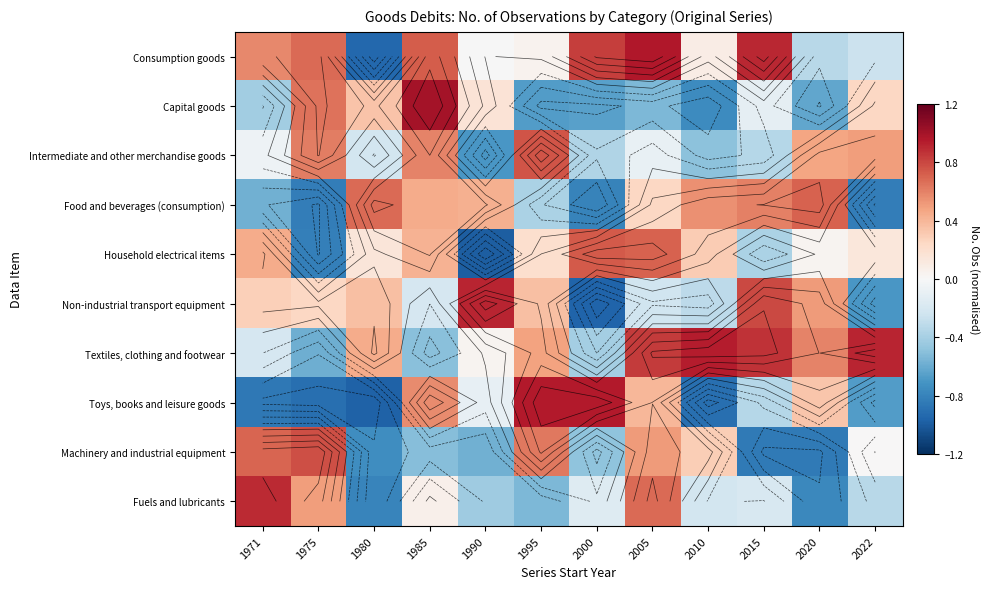

At which label is Non-industrial transport equipment closest to 0?

1985